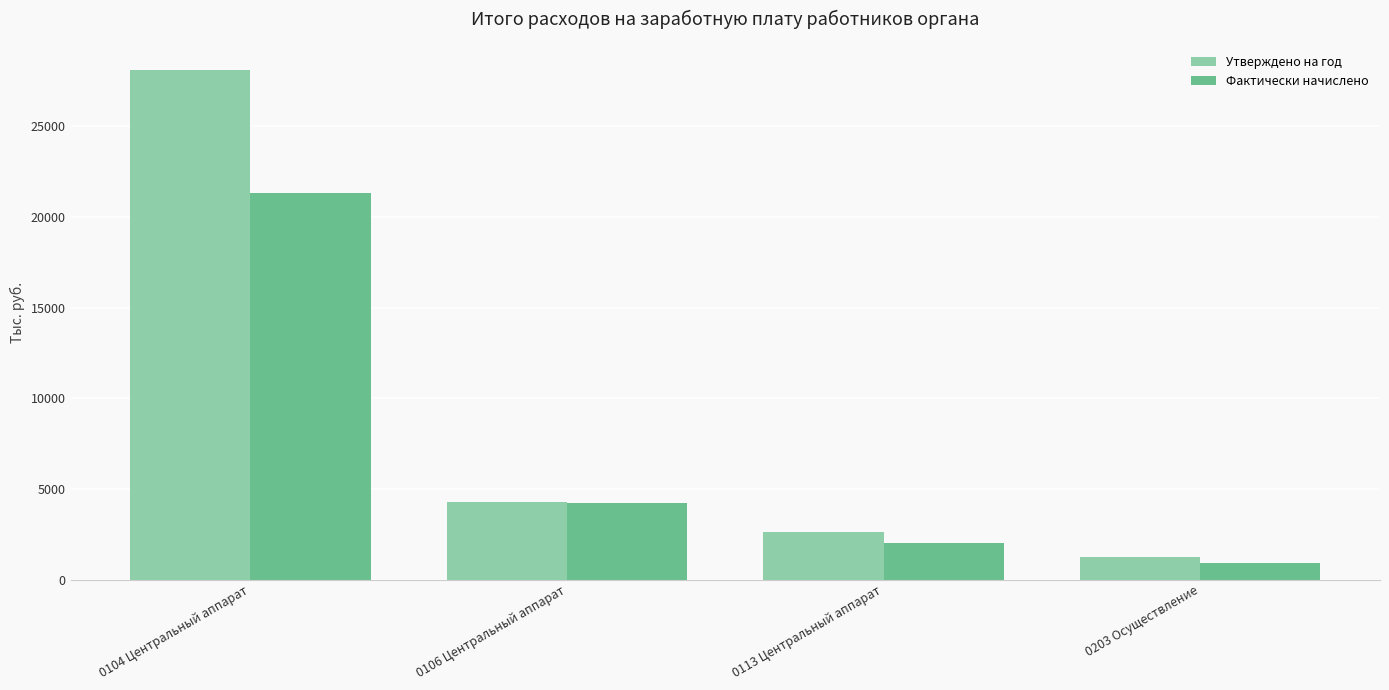

Reading left to right, extract all data points from this chart.

Утверждено на год: 0104 Центральный аппарат=28107	0106 Центральный аппарат=4290	0113 Центральный аппарат=2632	0203 Осуществление=1243
Фактически начислено: 0104 Центральный аппарат=21307	0106 Центральный аппарат=4225	0113 Центральный аппарат=2023	0203 Осуществление=937